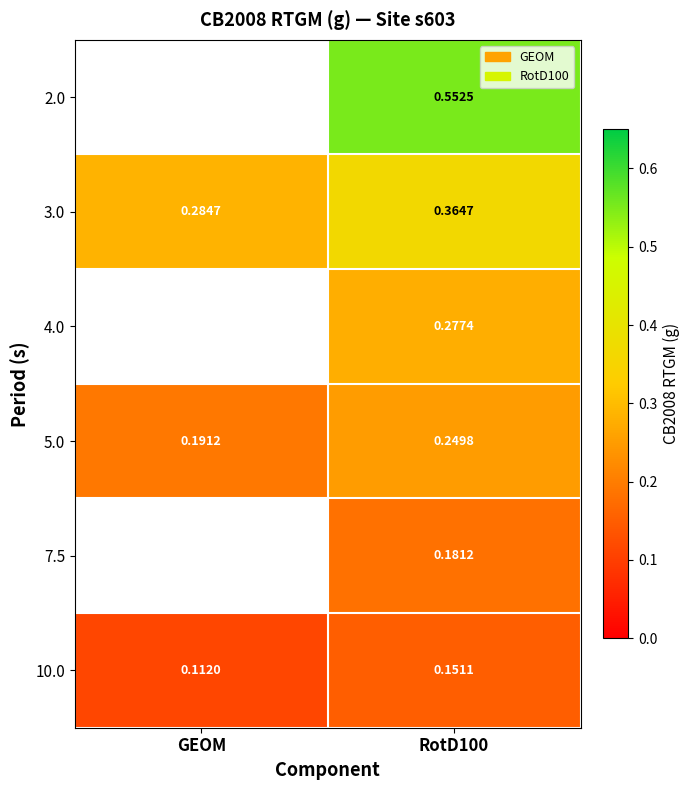

Which category has the lowest value in the 5.0 series?

GEOM